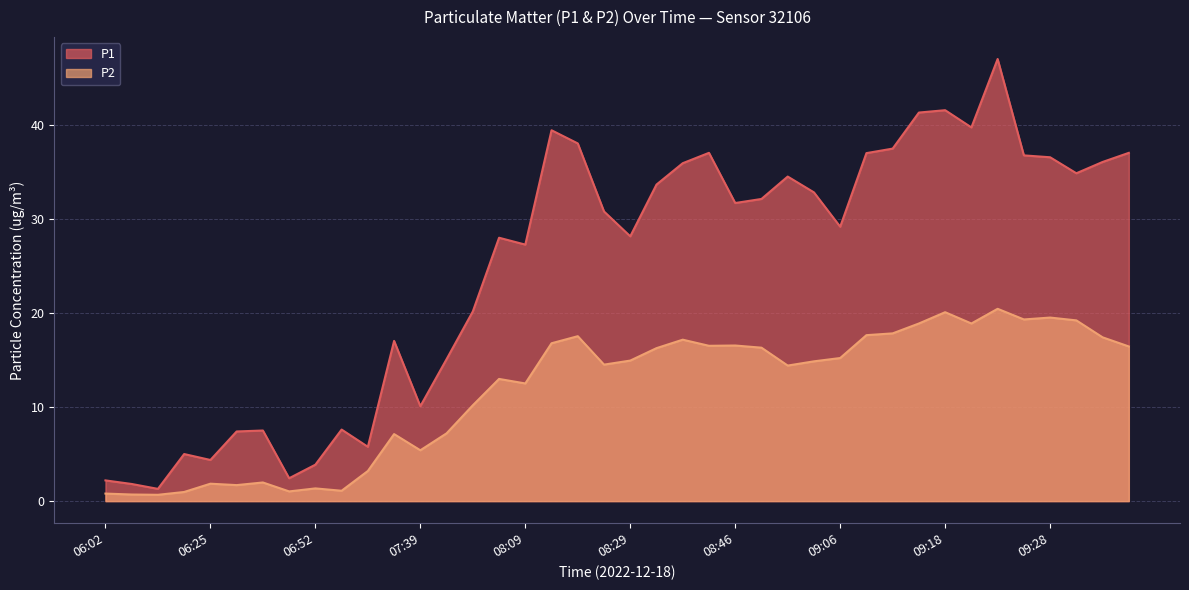

True or false: P1 has more than 2 points higher than both neighbors.

True